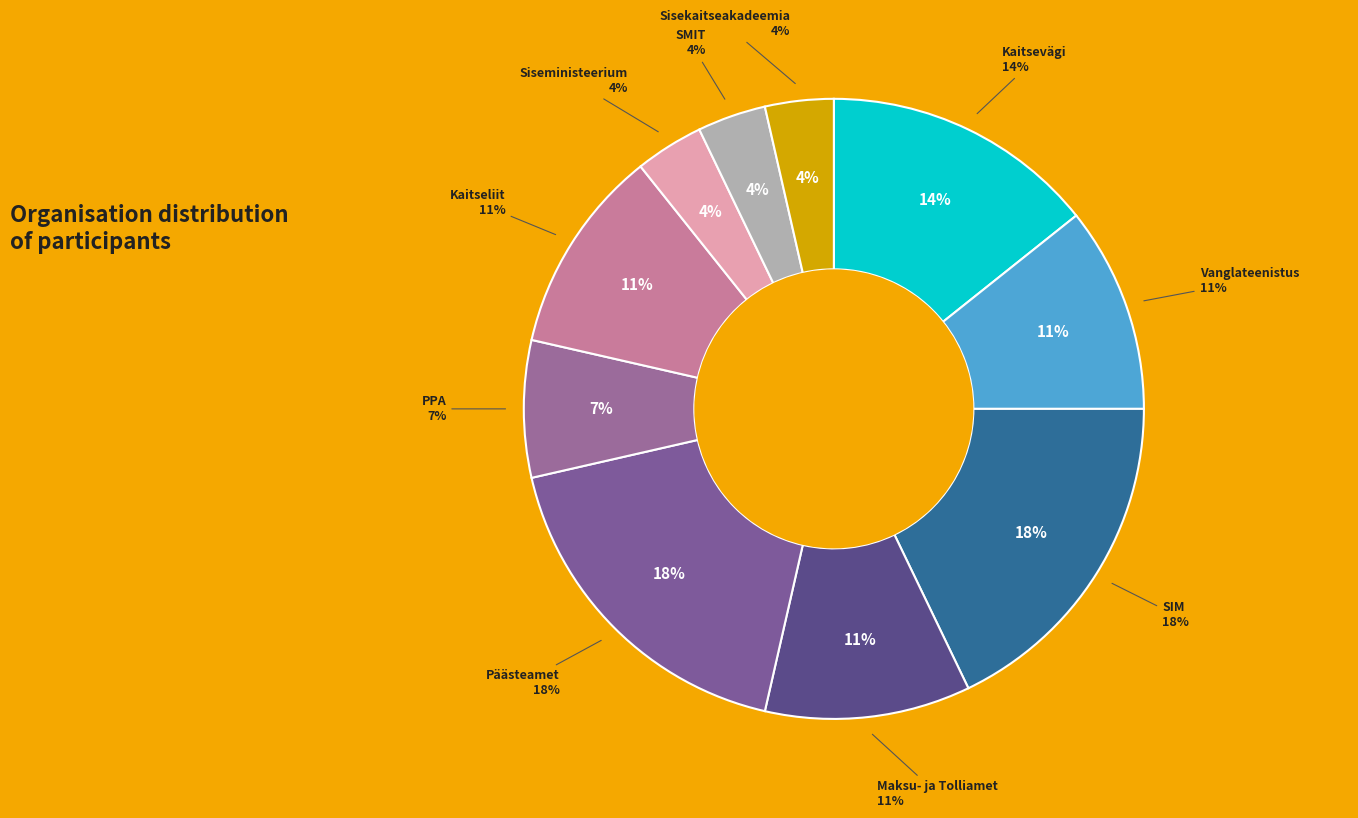

What is the total percentage of Maksu- ja Tolliamet and SMIT?

14.3%